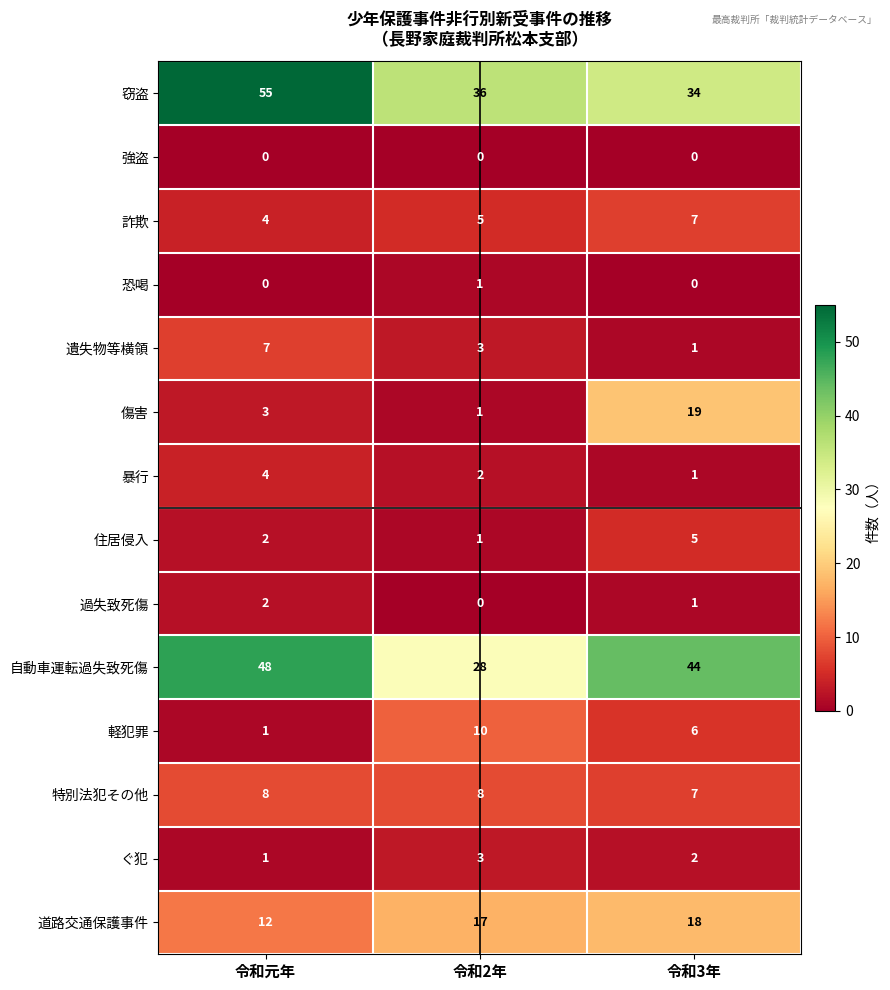

Rank the categories by 過失致死傷 value from highest to lowest.

令和元年, 令和3年, 令和2年